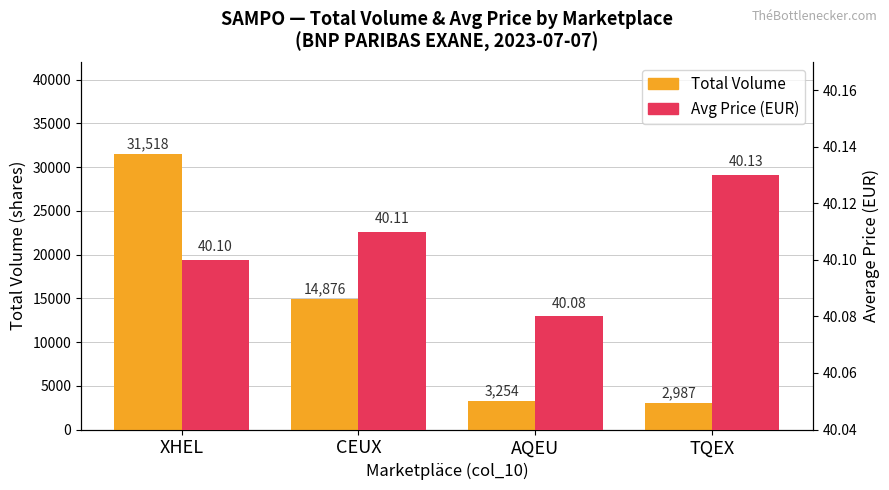

Rank the series at CEUX from lowest to highest value.

Avg Price (EUR), Total Volume